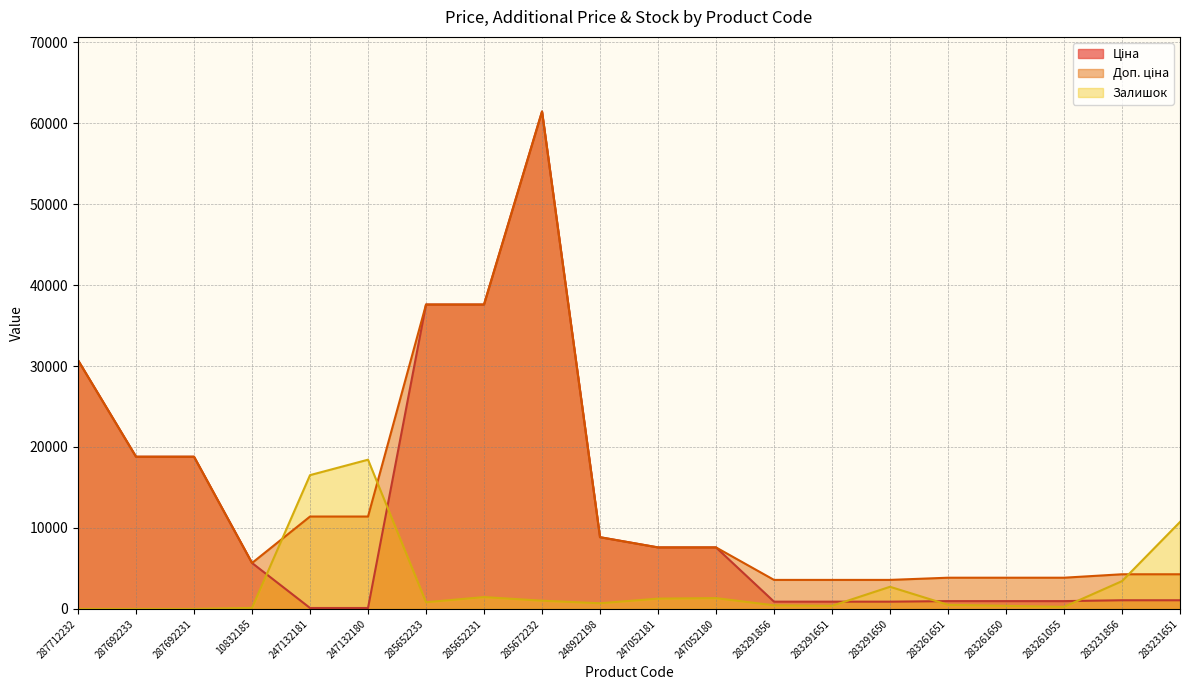

Which has a higher value, 248922198 or 283291651?

248922198